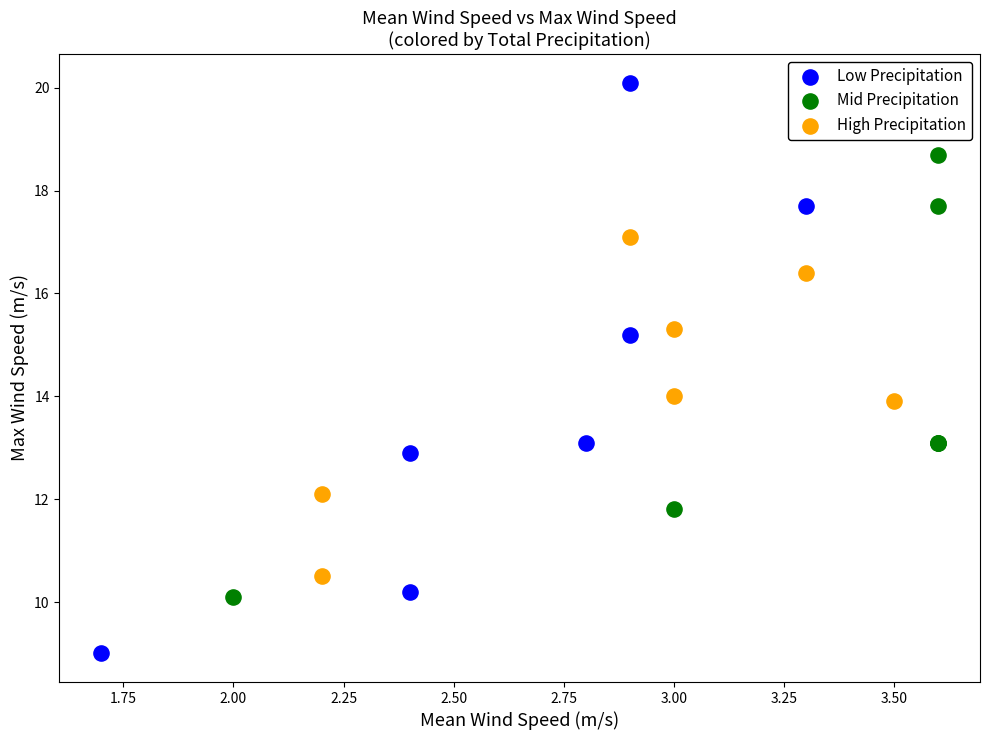

Which series reaches the minimum Y coordinate?

Low Precipitation